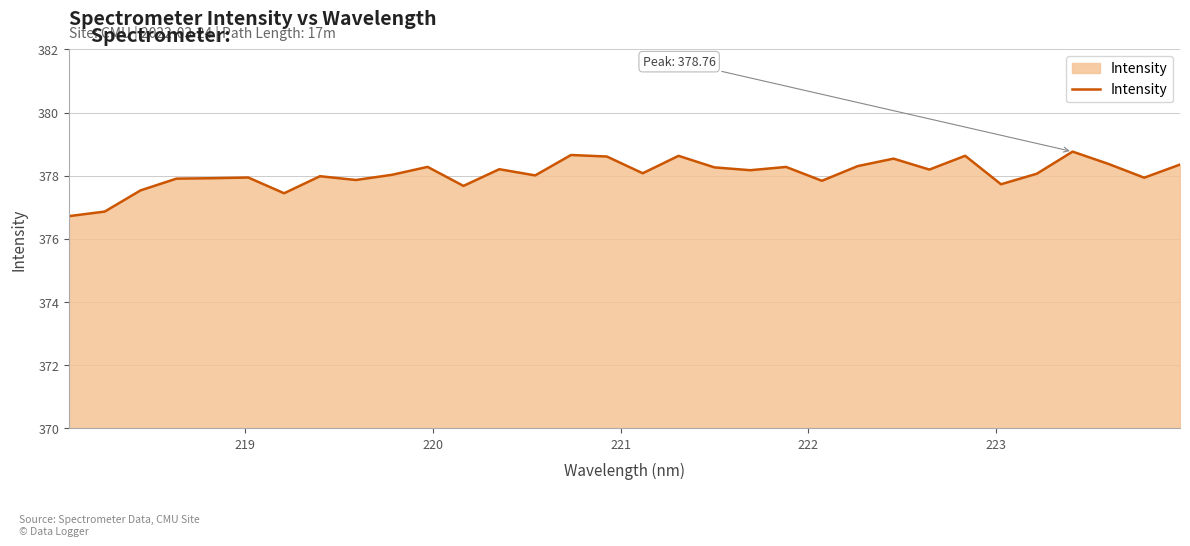

What is the difference between the maximum and minimum values?

2.0